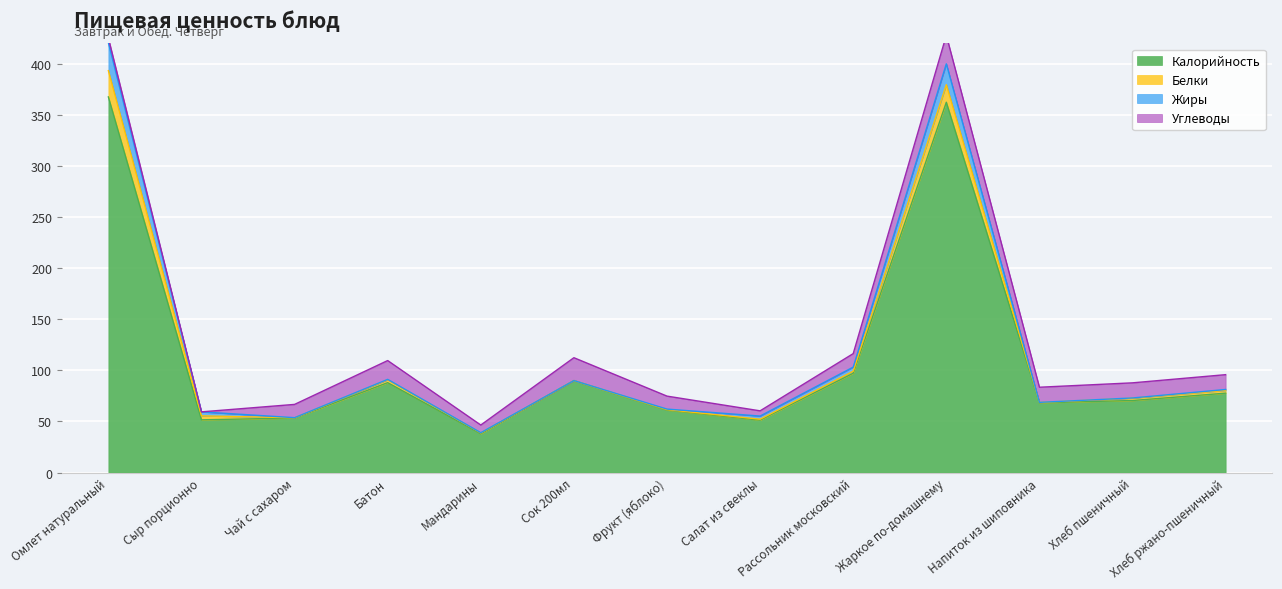

What is the label of the 12th point from the left?

Хлеб пшеничный